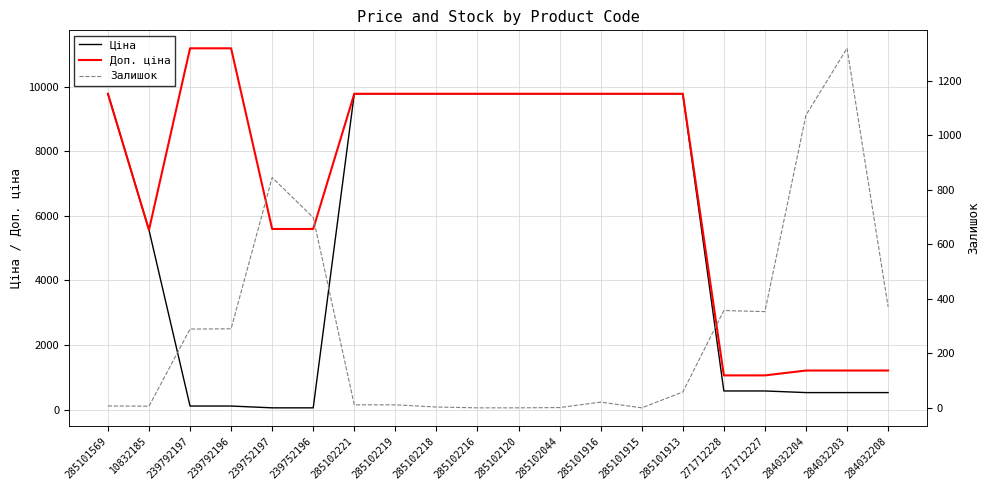

What is the label of the 13th point from the left?

285101916